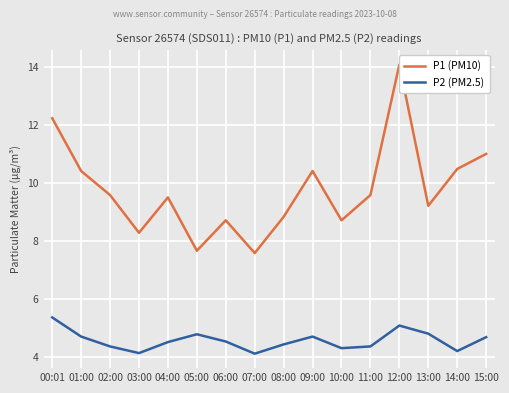

Which label corresponds to the largest value in the chart?

12:00